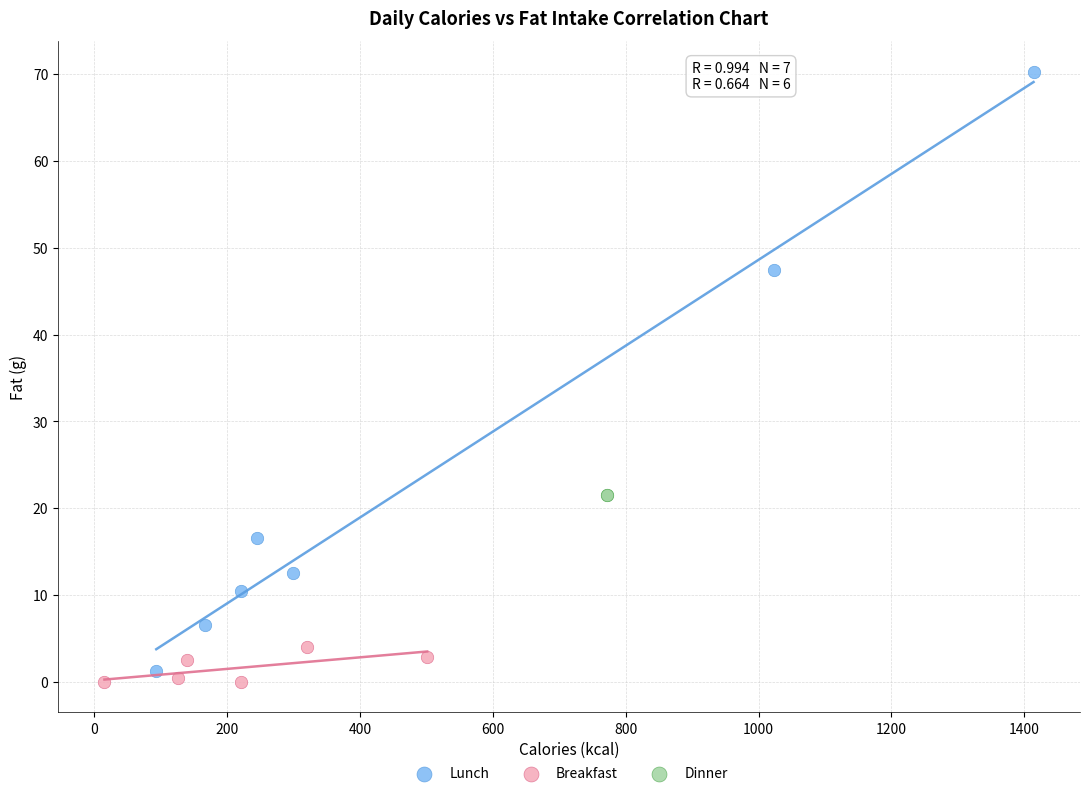

What are all the series names shown in the legend?

Lunch, Breakfast, Dinner